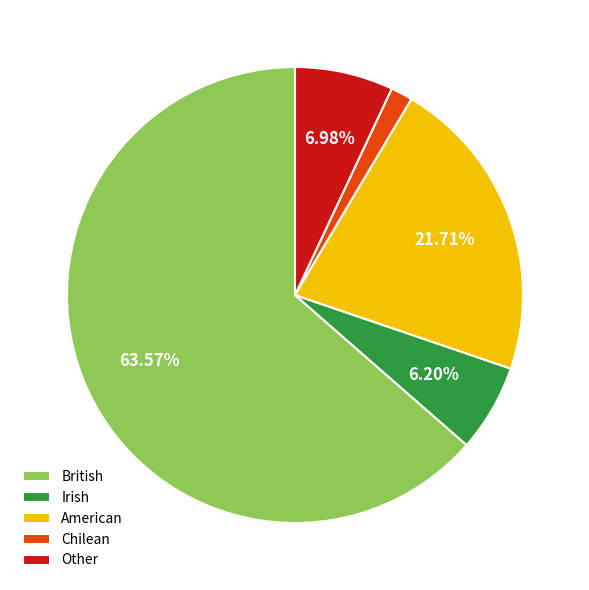

True or false: Irish accounts for 6% of the total.

True